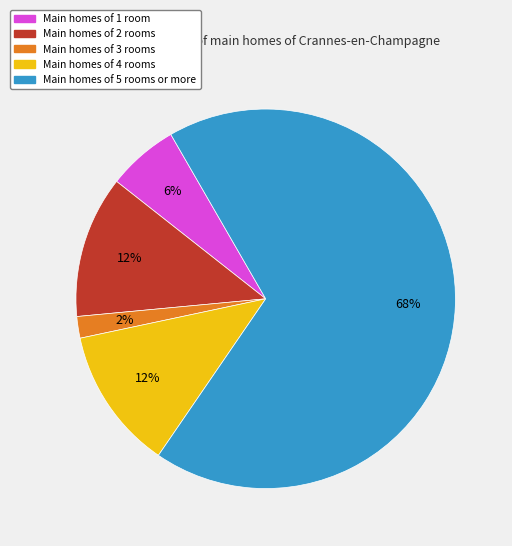

Is there any slice that represents more than half of the pie?

Yes